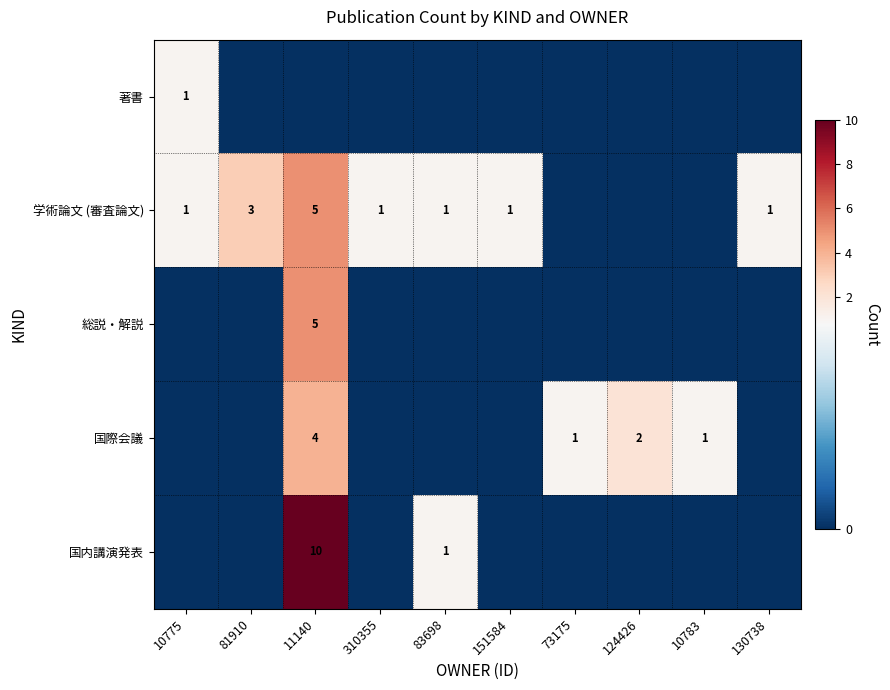

The value of 学術論文 (審査論文) at 11140 is 5. True or false?

True